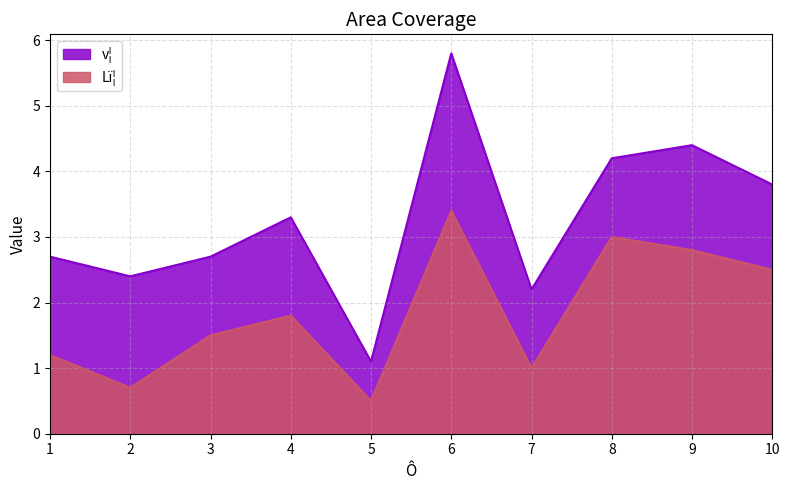

Is the value of Lï¦ at 10 greater than the value of v¦ at 3?

No